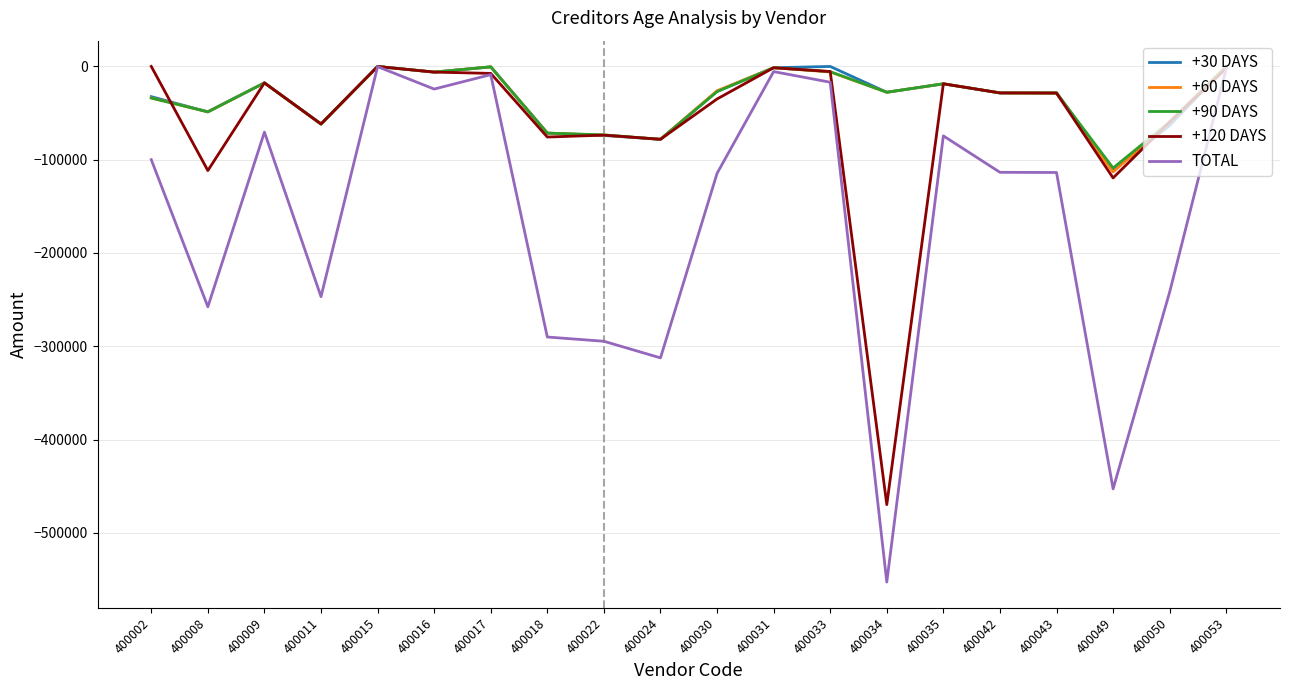

Which series has the largest range (max minus min)?

TOTAL